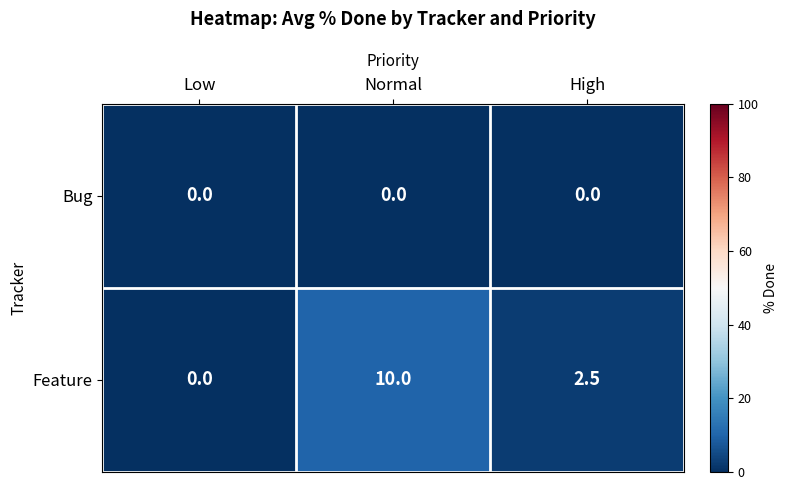

Which label corresponds to the largest value in the chart?

Normal